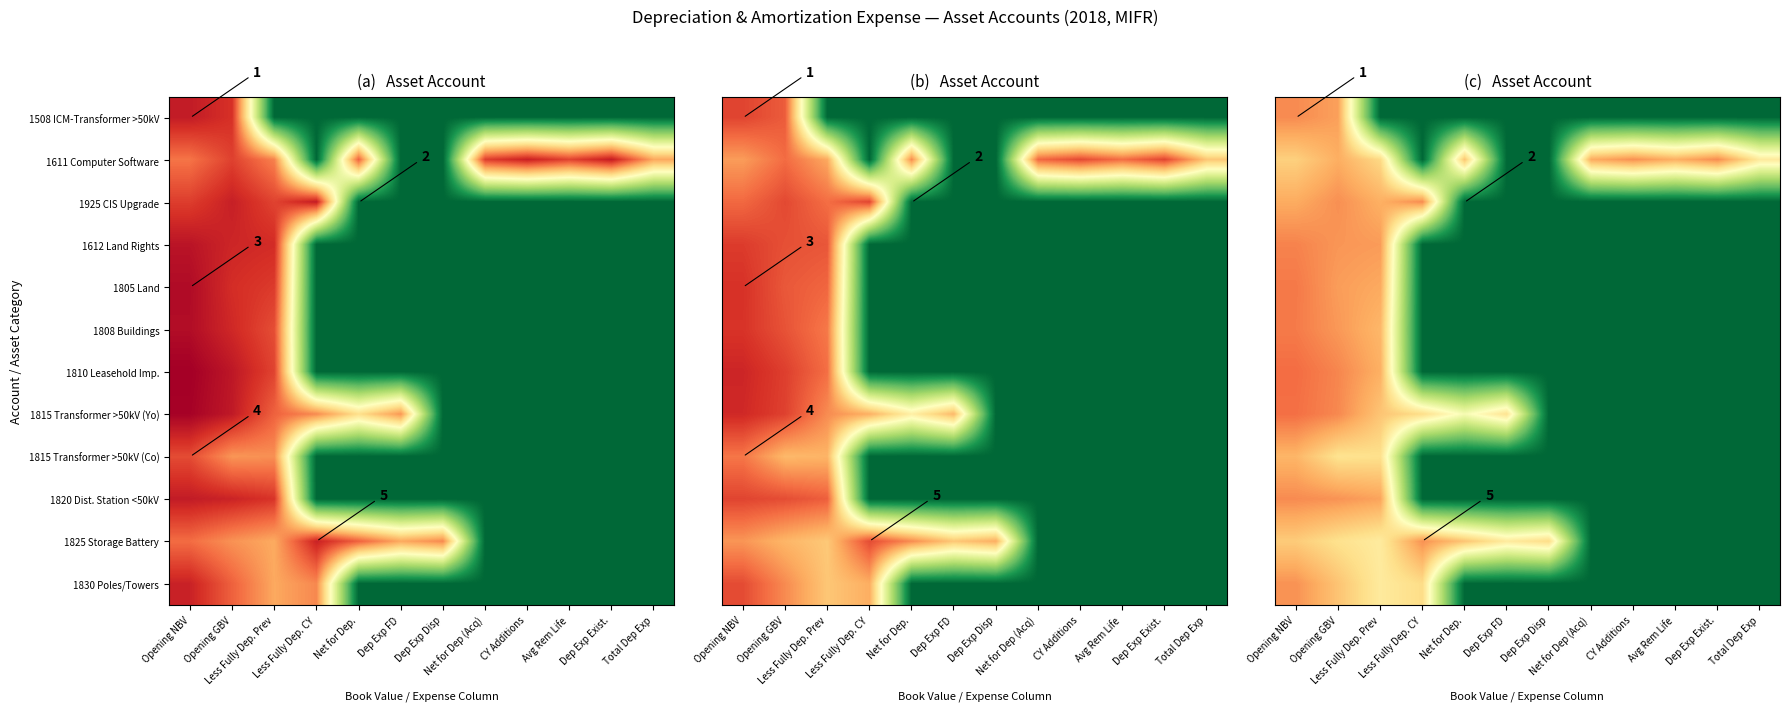

The 1508 ICM-Transformer >50kV series shows 2.5 at Dep Exp FD. True or false?

False